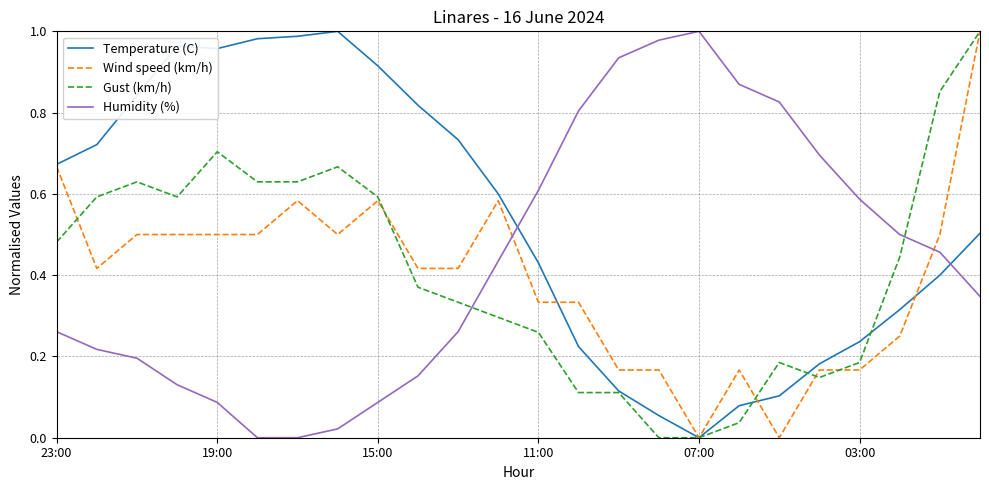

How many times do Temperature (C) and Humidity (%) cross each other?

2